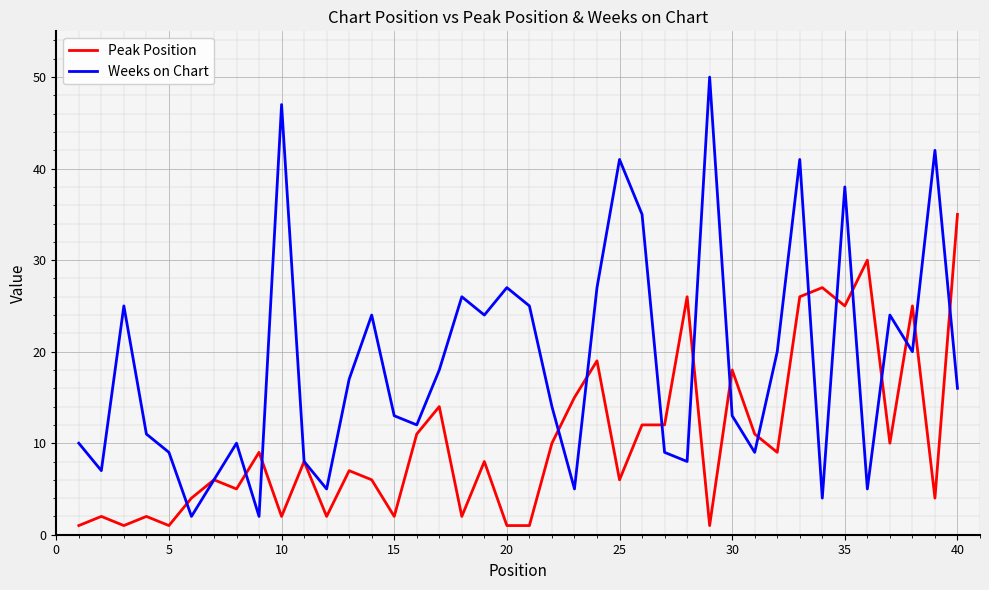

What is the sum of all Weeks on Chart values?

749